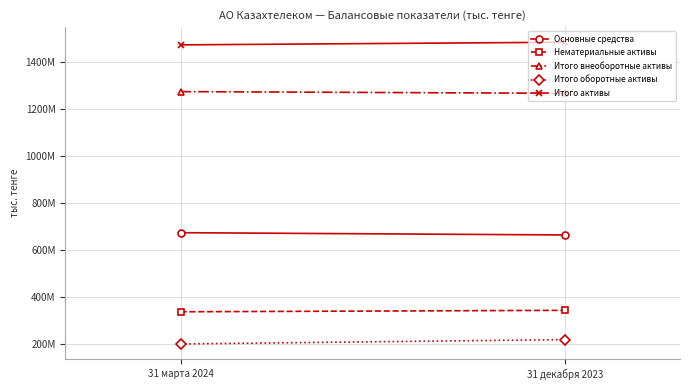

At how many categories does at least one series exceed 361135898?

2